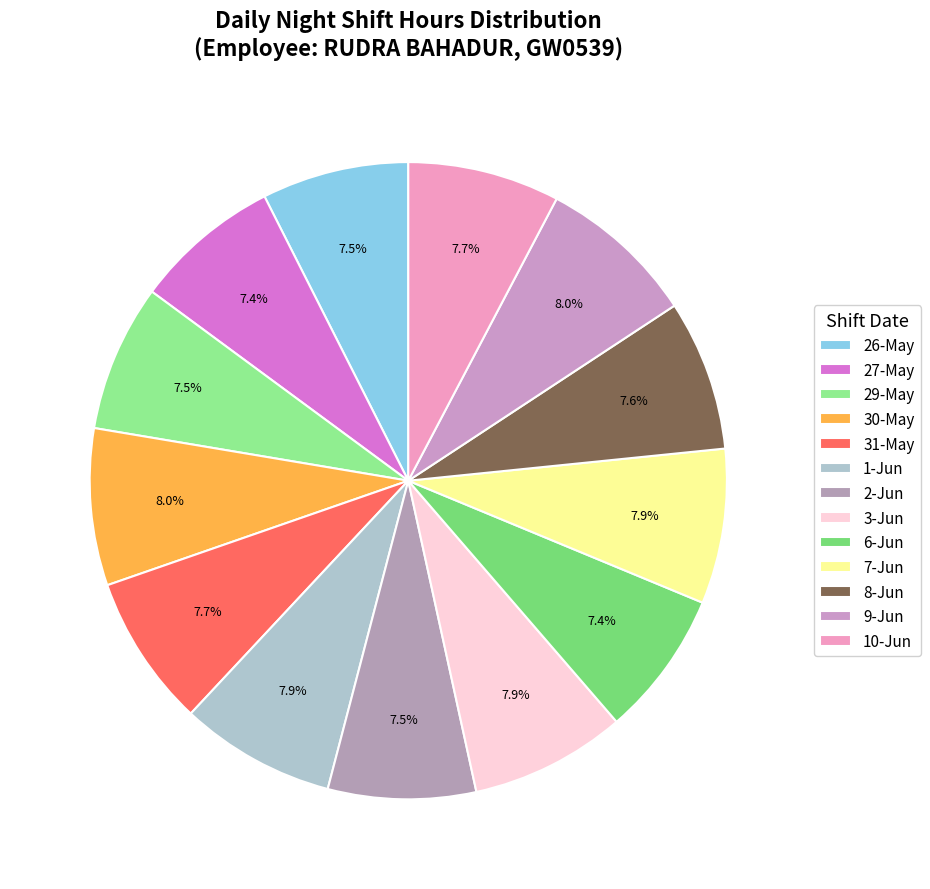

Is there any slice that represents more than half of the pie?

No